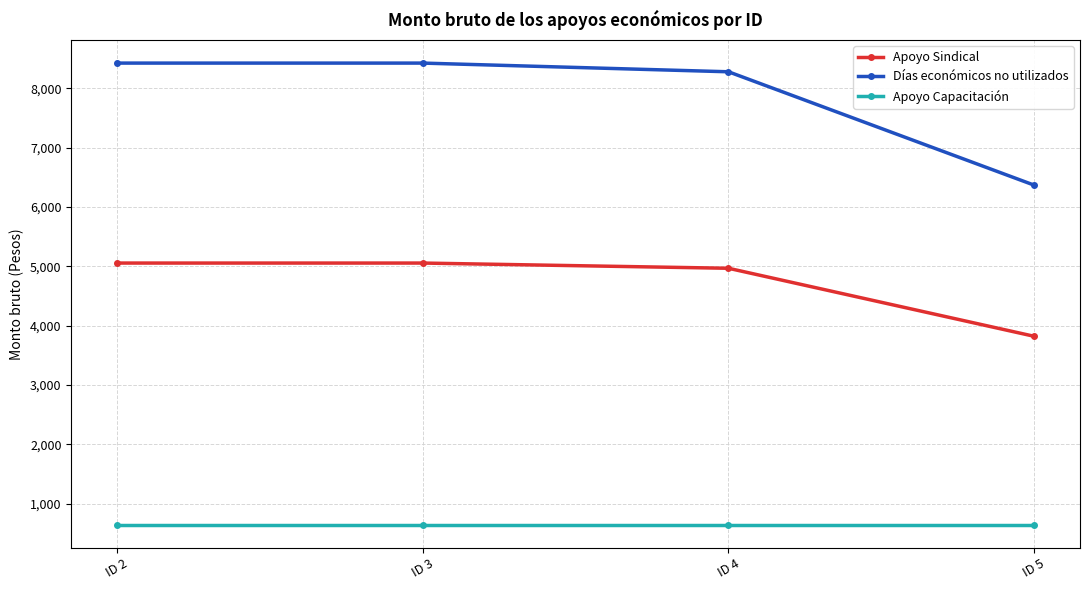

True or false: Apoyo Capacitación and Apoyo Sindical intersect in this chart.

False